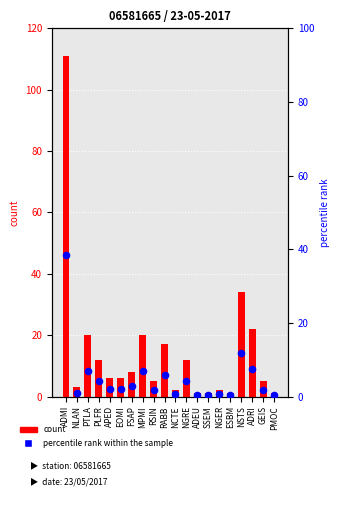

Which series has the largest total across all categories?

count